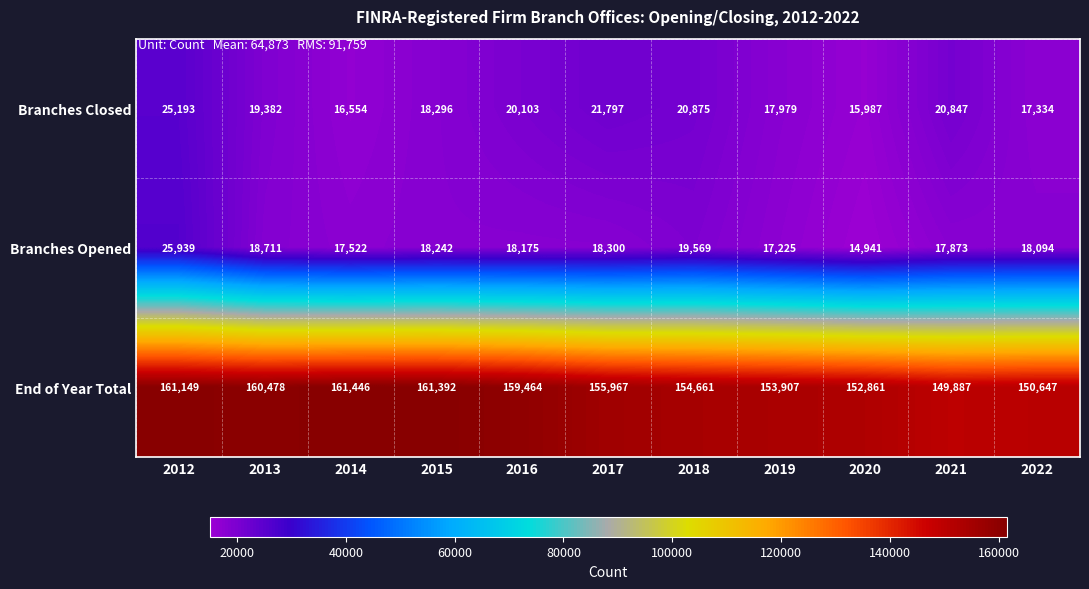

Which series has the largest total across all categories?

End of Year Total